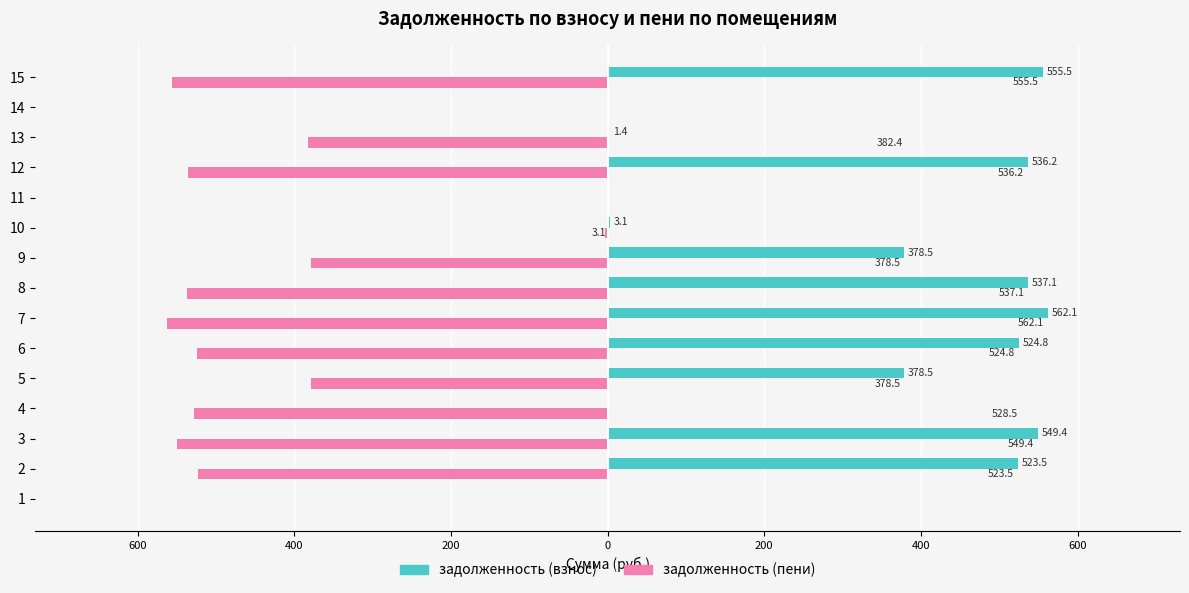

What are all the series names shown in the legend?

задолженность (взнос), задолженность (пени)